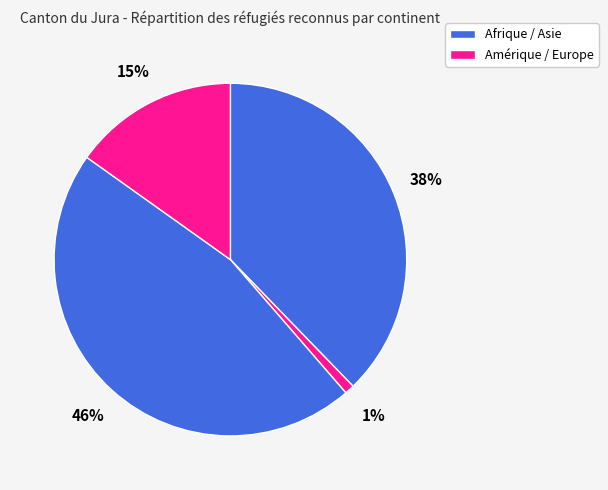

Which category has the biggest portion of the pie?

Asie